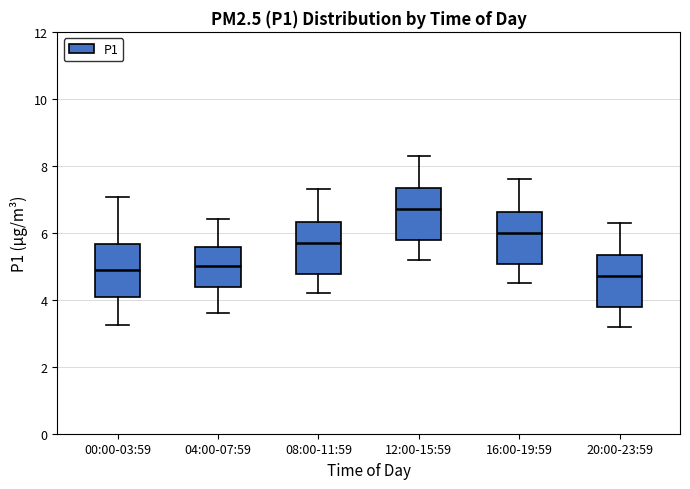

Which box's median line is the highest?

12:00-15:59